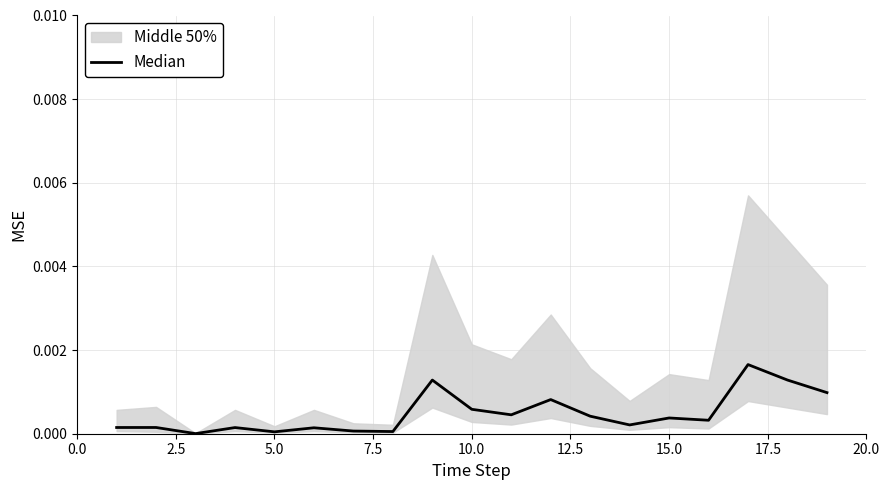

At which label is the value closest to 0?

5.0